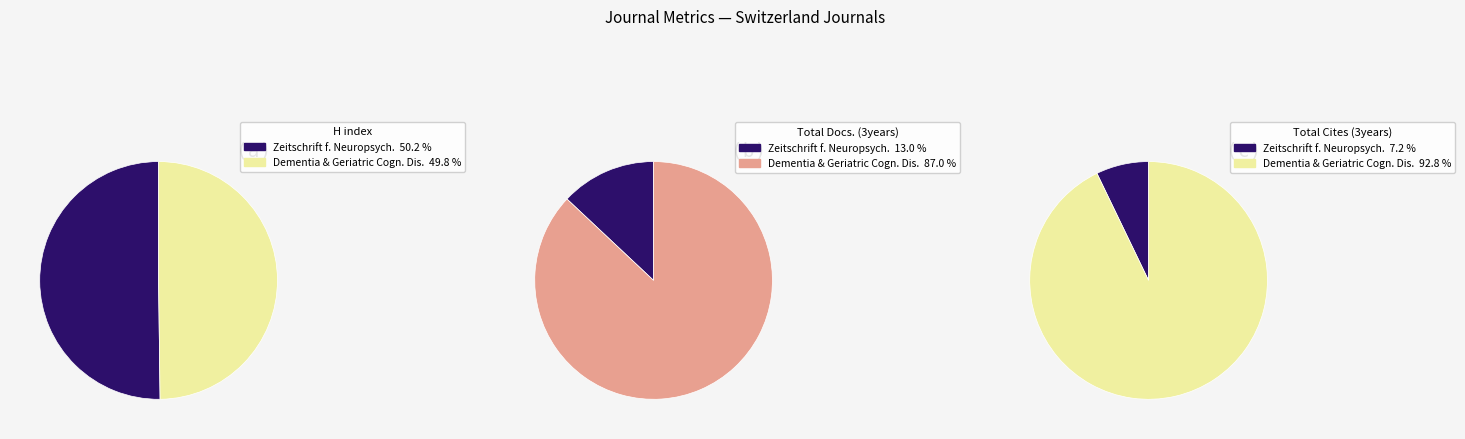

Between Zeitschrift fur Neuropsychologie and Dementia and Geriatric Cognitive Disorders, which series saw the biggest shift?

Total Cites (3years)